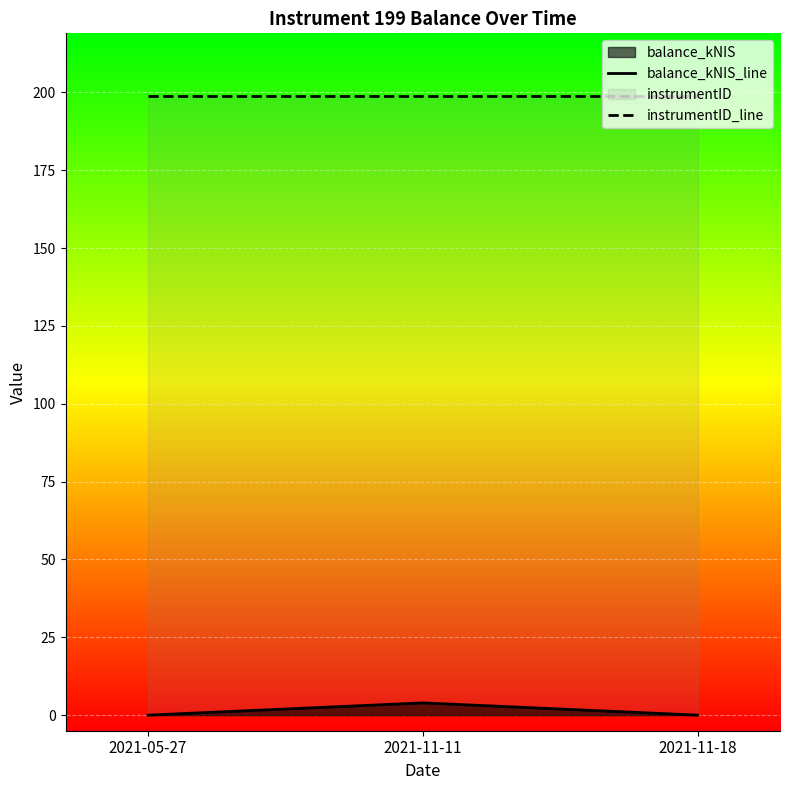

Reading right to left, transcribe all the data shown in this chart.

balance_kNIS_line: 2021-11-18=0.0	2021-11-11=3.9	2021-05-27=0.0
instrumentID_line: 2021-11-18=199.0	2021-11-11=199.0	2021-05-27=199.0